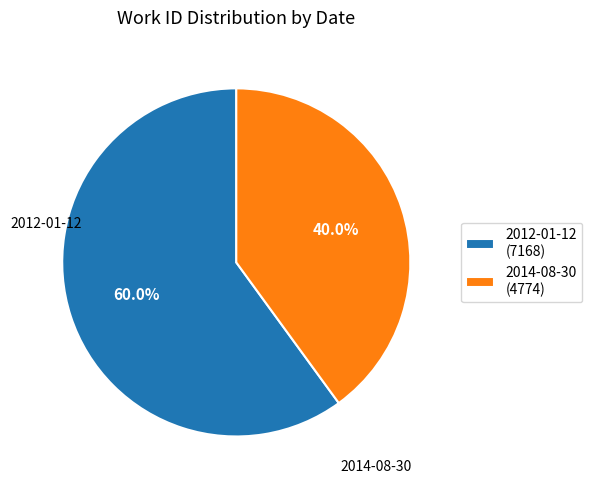

What is the total percentage of 2014-08-30 and 2012-01-12?

100.0%